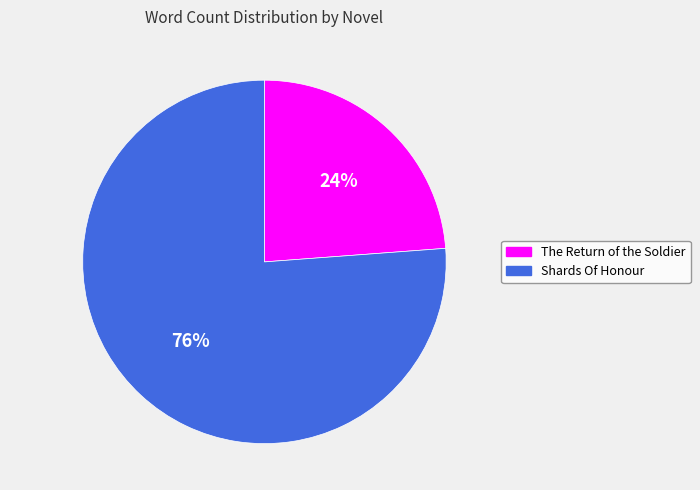

To the nearest percent, what is the average slice percentage?

50%